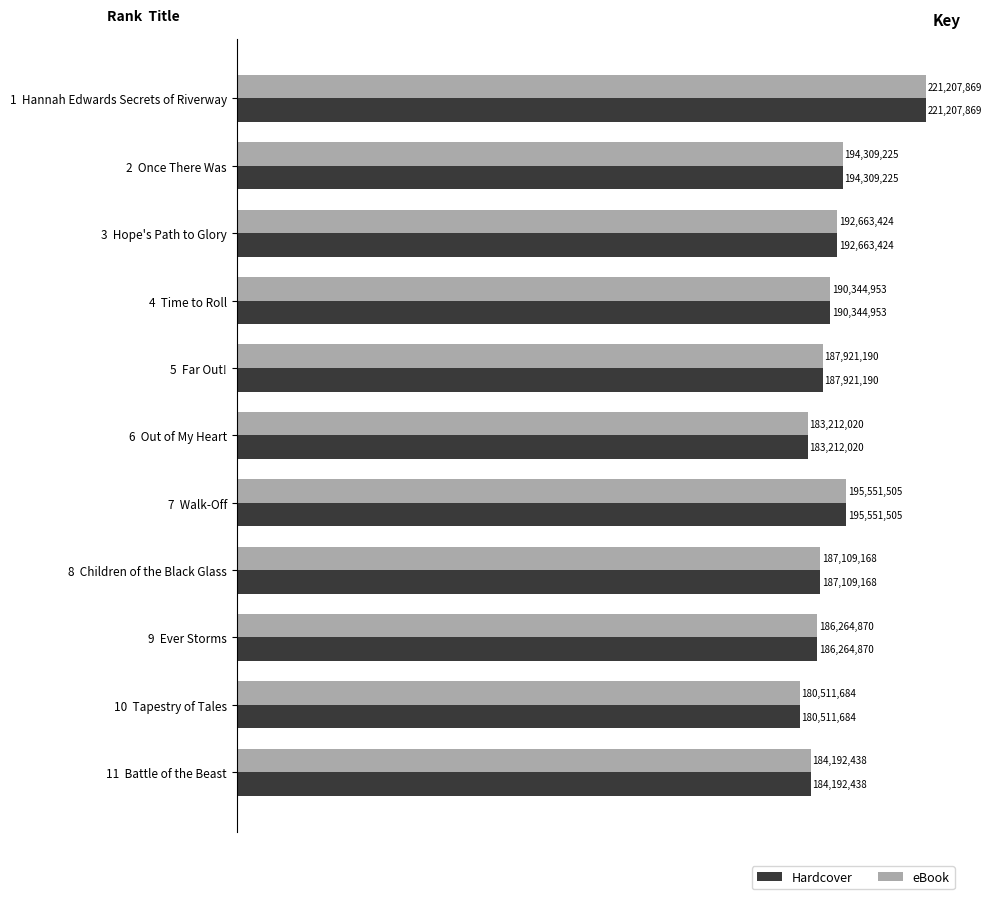

What are all the series names shown in the legend?

Hardcover, eBook